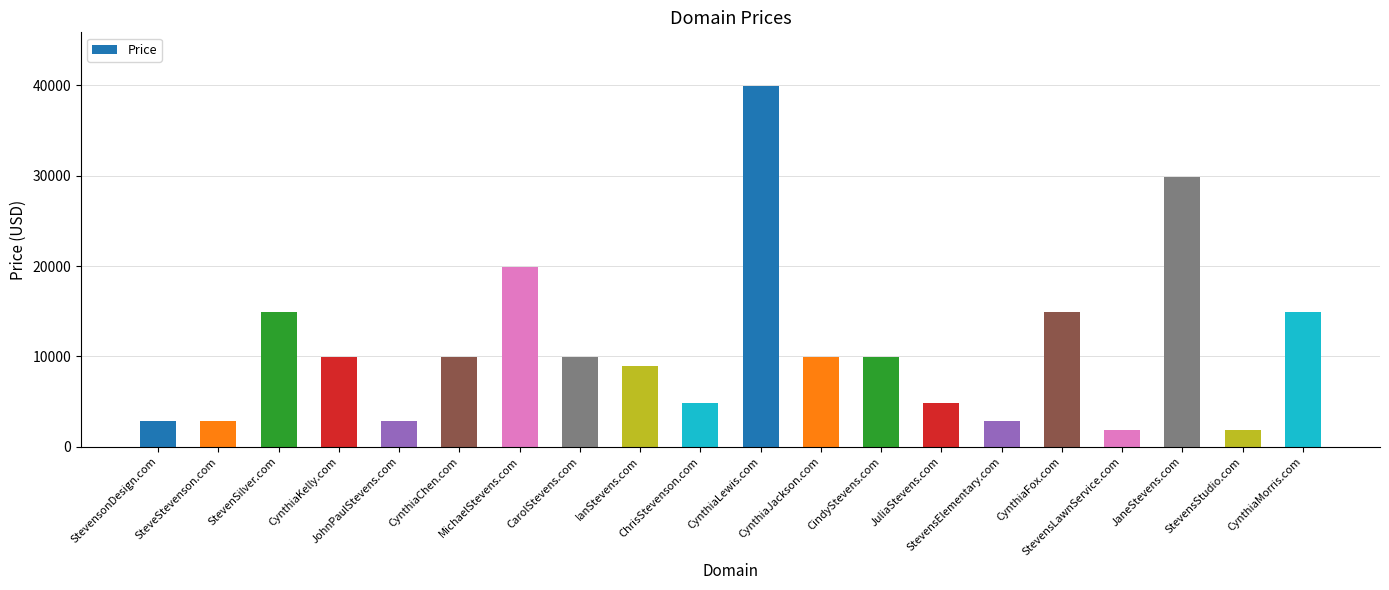

What is the smallest value displayed?

1888